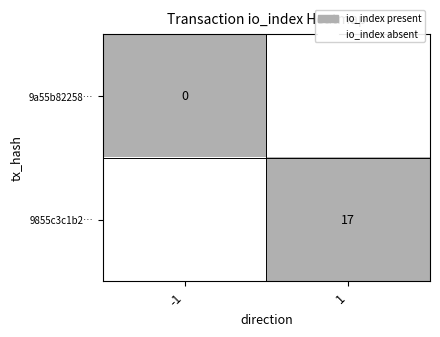

The value of 9855c3c1b2… at 1 is 7. True or false?

False